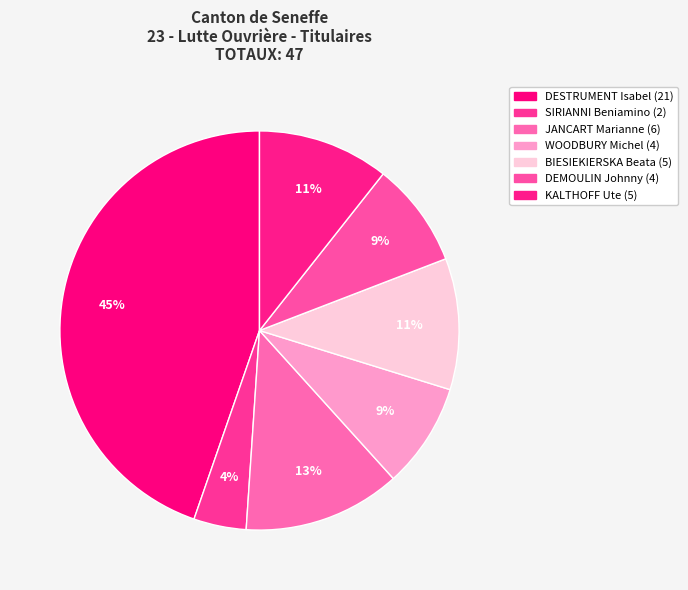

Is there a majority slice in this chart?

No